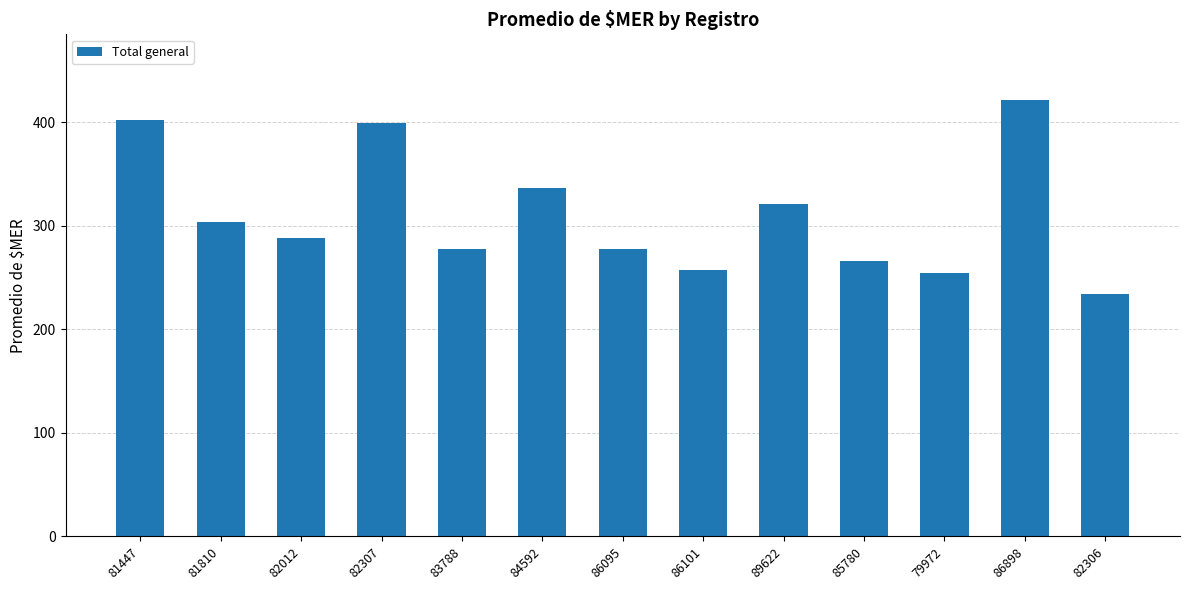

What is the ratio of the value at 79972 to the value at 82307?

0.6